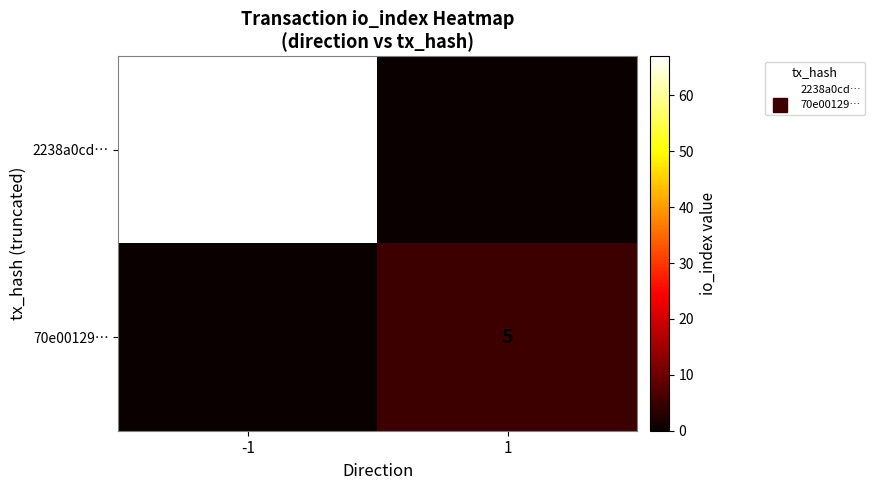

At -1, list the series in order from largest to smallest.

2238a0cd…, 70e00129…